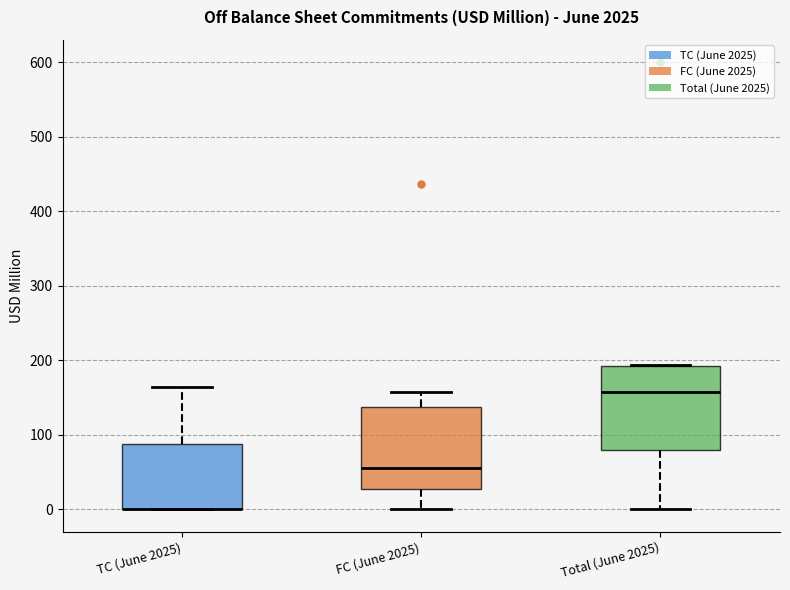

Reading left to right, read every box against the y-axis: the position of its median line, the range the box covers, and the ends of its whiskers. The values are not printed on the chart, so give them approximately, as read against the axis.

TC (June 2025): median 0 (drawn on the box's lower edge), box 0 to 90, whiskers 0 to 160
FC (June 2025): median 60, box 30 to 140, whiskers 0 to 160
Total (June 2025): median 160, box 80 to 190, whiskers 0 to 190